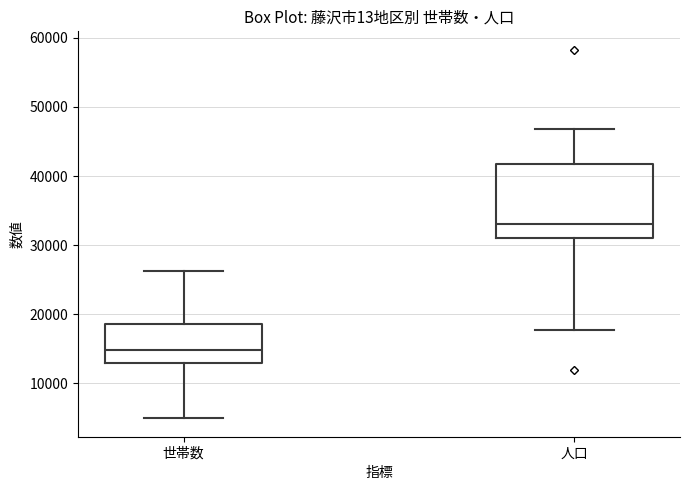

Reading left to right, transcribe this box plot: for each box, give where its median line is, the range the box spans, and where its two whiskers end, as read against the y-axis. The values are not printed on the chart, so give them approximately, as read against the axis.

世帯数: median 15000, box 13000 to 19000, whiskers 5000 to 26000
人口: median 33000, box 31000 to 42000, whiskers 18000 to 47000